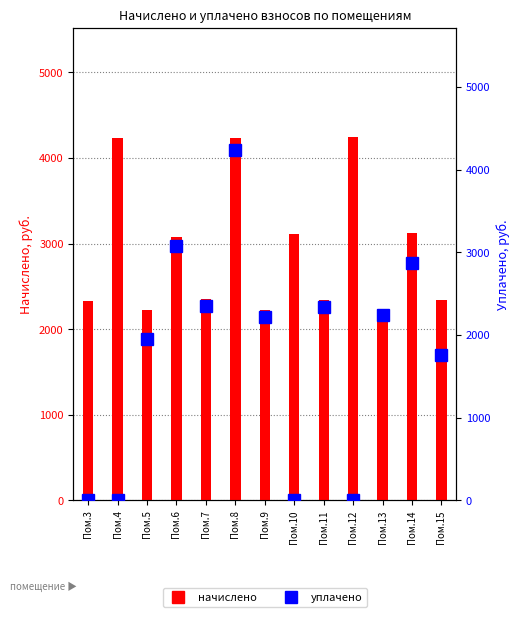

Reading left to right, transcribe all the data shown in this chart.

начислено: Пом.3=2330.9	Пом.4=4239.2	Пом.5=2228.9	Пом.6=3073.8	Пом.7=2352.7	Пом.8=4232.0	Пом.9=2221.7	Пом.10=3110.3	Пом.11=2338.2	Пом.12=4246.6	Пом.13=2236.2	Пом.14=3124.8	Пом.15=2345.4
уплачено: Пом.3=0.0	Пом.4=0.0	Пом.5=1945.0	Пом.6=3073.8	Пом.7=2353.1	Пом.8=4232.0	Пом.9=2221.7	Пом.10=0.0	Пом.11=2338.2	Пом.12=0.0	Пом.13=2236.2	Пом.14=2864.4	Пом.15=1759.0